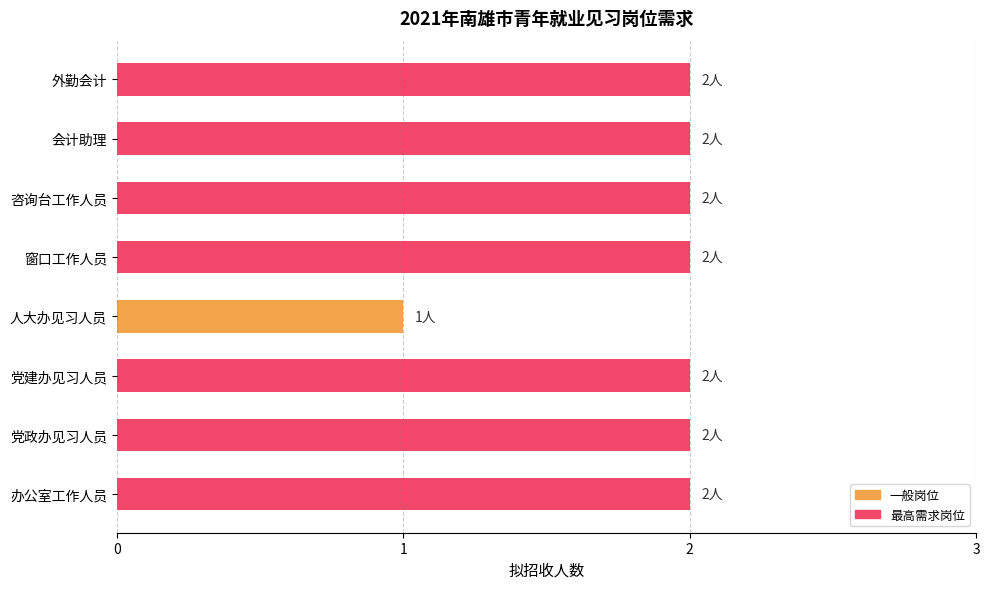

What is the sum of the values at 党建办见习人员 and 外勤会计?

4